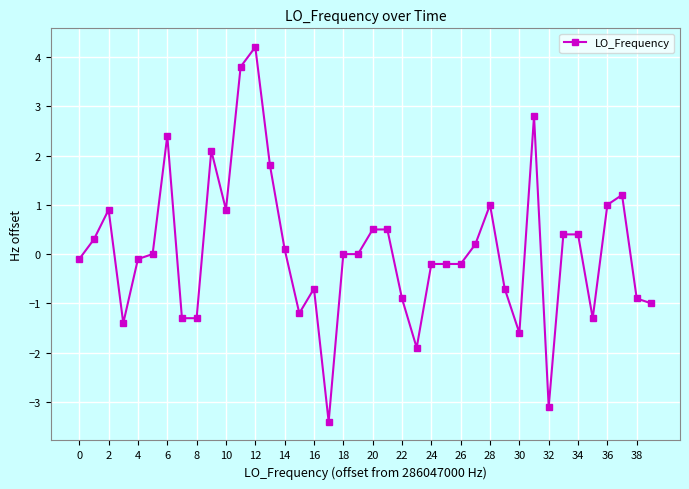

How many data points does each series have?

40